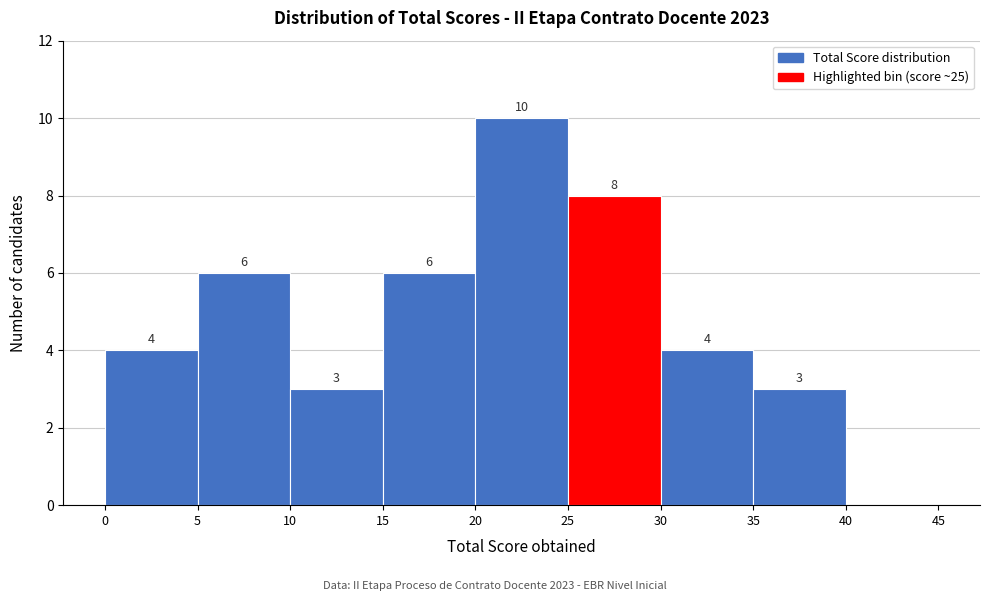

Which range on the x-axis has the tallest bar?

20 to 25